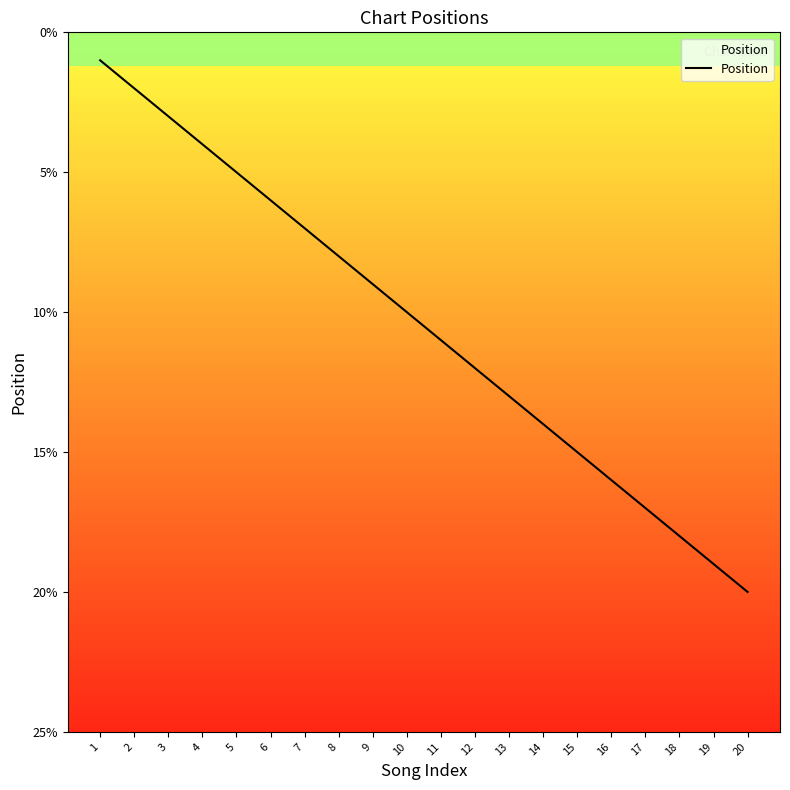

Reading left to right, list all the values displayed in this chart.

1=1	2=2	3=3	4=4	5=5	6=6	7=7	8=8	9=9	10=10	11=11	12=12	13=13	14=14	15=15	16=16	17=17	18=18	19=19	20=20